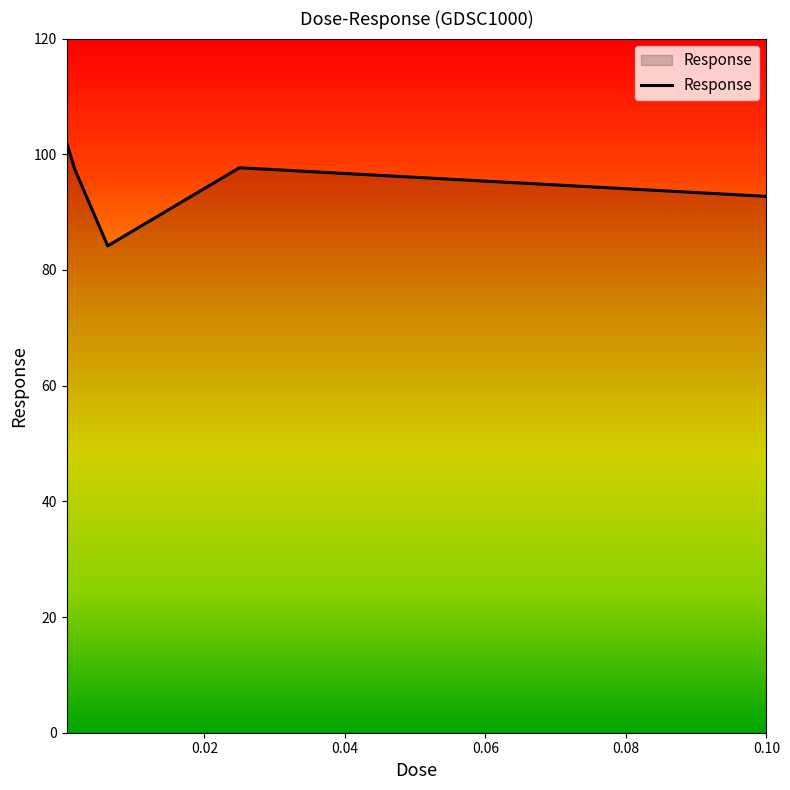

How many lines are shown in the chart?

1